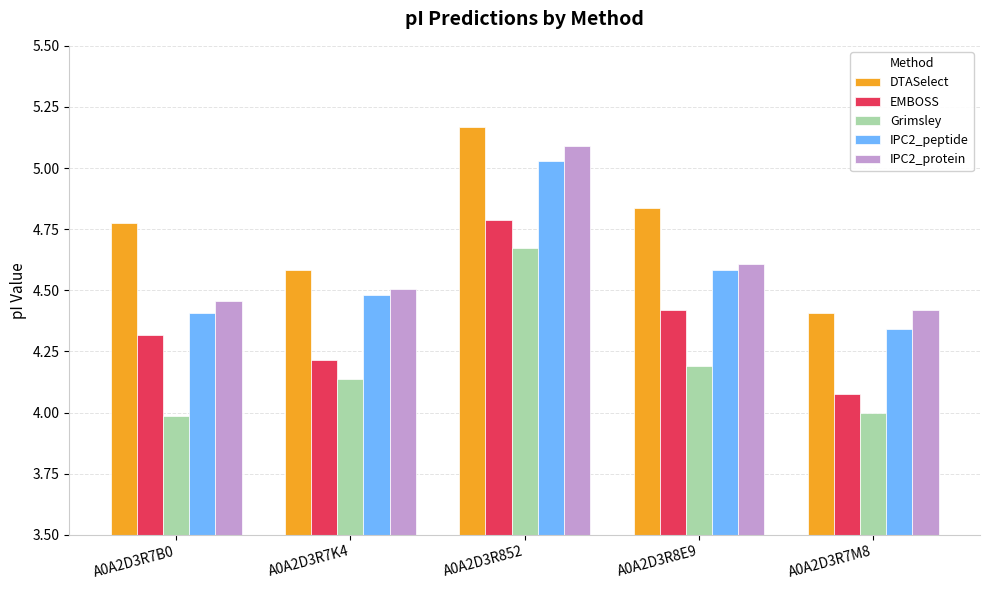

At A0A2D3R852, list the series in order from smallest to largest.

Grimsley, EMBOSS, IPC2_peptide, IPC2_protein, DTASelect